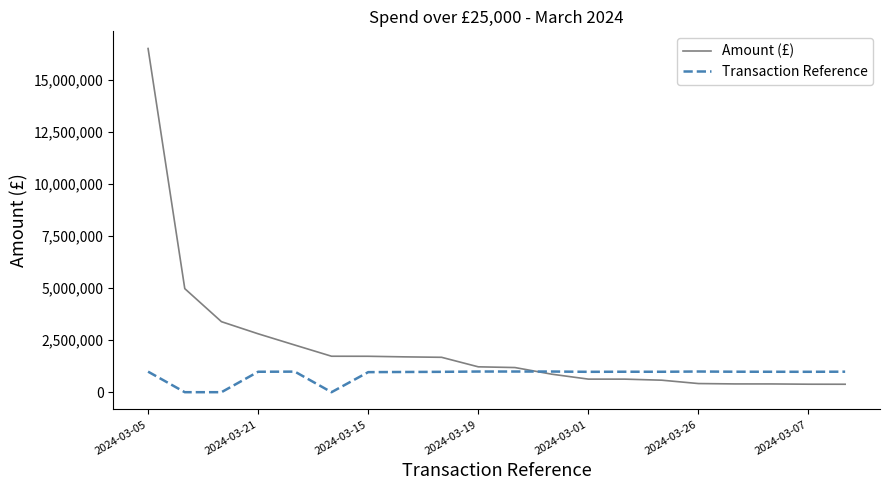

Which series has the largest range (max minus min)?

Amount (£)